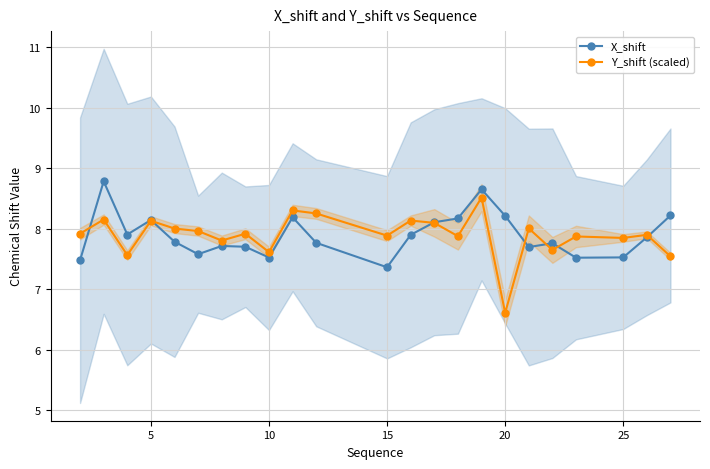

Where is Y_shift (scaled) nearest to the value 7?

20